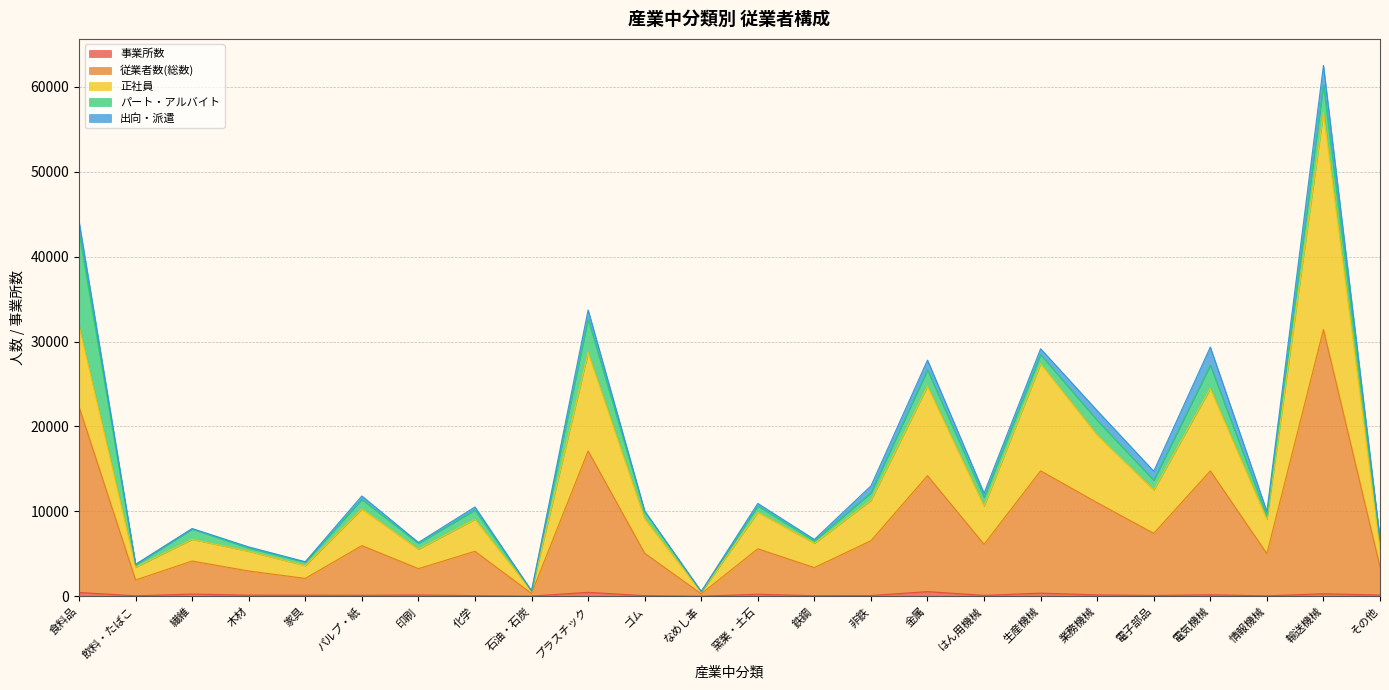

Does the chart display data point markers on the line(s)?

No